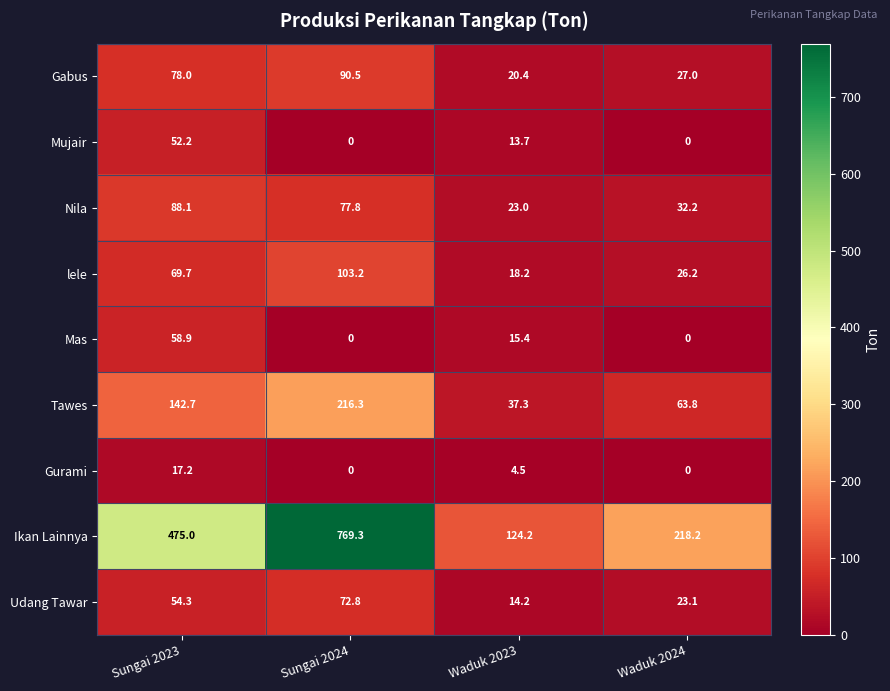

Rank the categories by Ikan Lainnya value from lowest to highest.

Waduk 2023, Waduk 2024, Sungai 2023, Sungai 2024